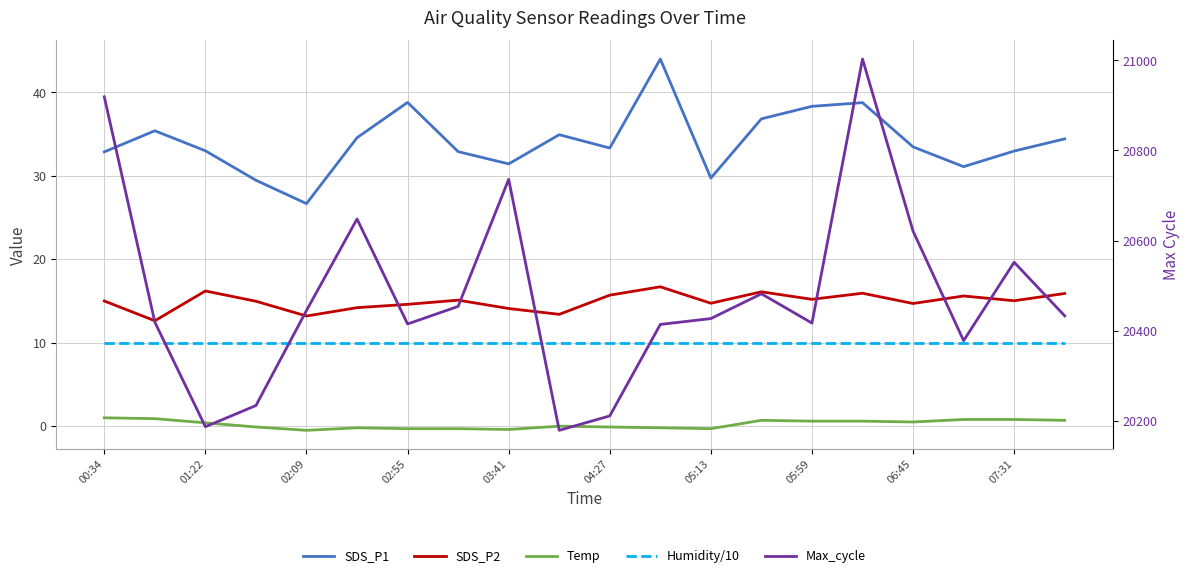

What is the average value of the SDS_P2 series?

14.9